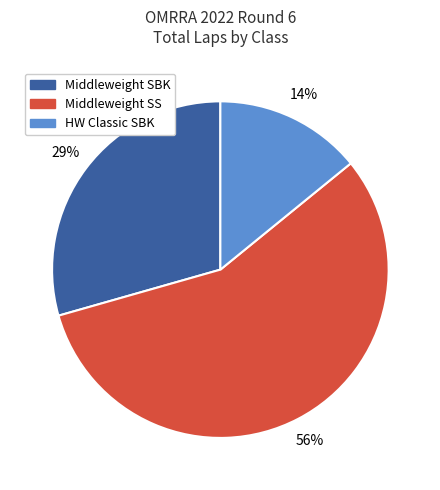

Does Middleweight SBK account for over 50% of the chart?

No